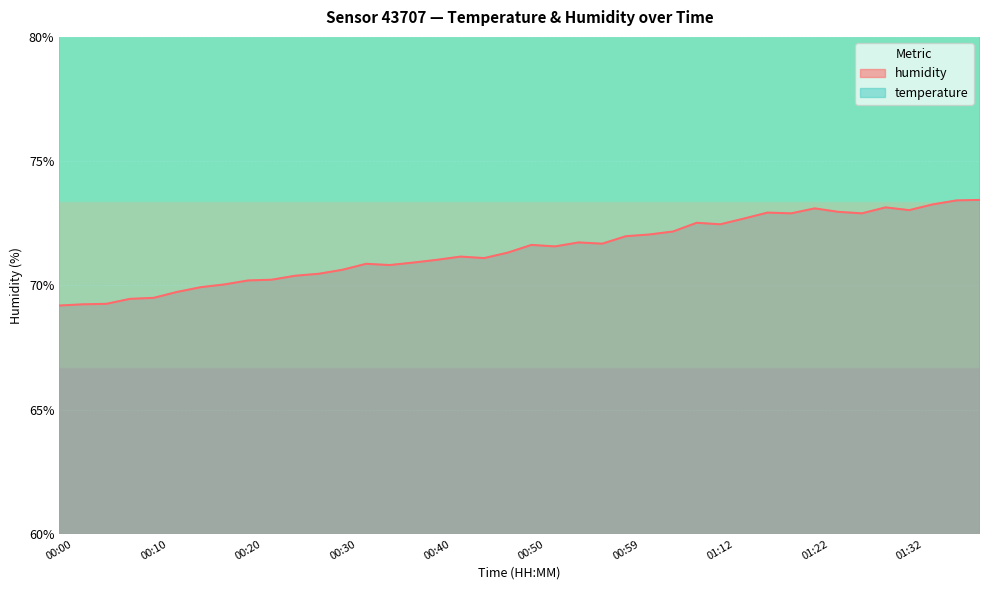

In temperature, how many points are higher than both neighbors (excluding endpoints)?

2